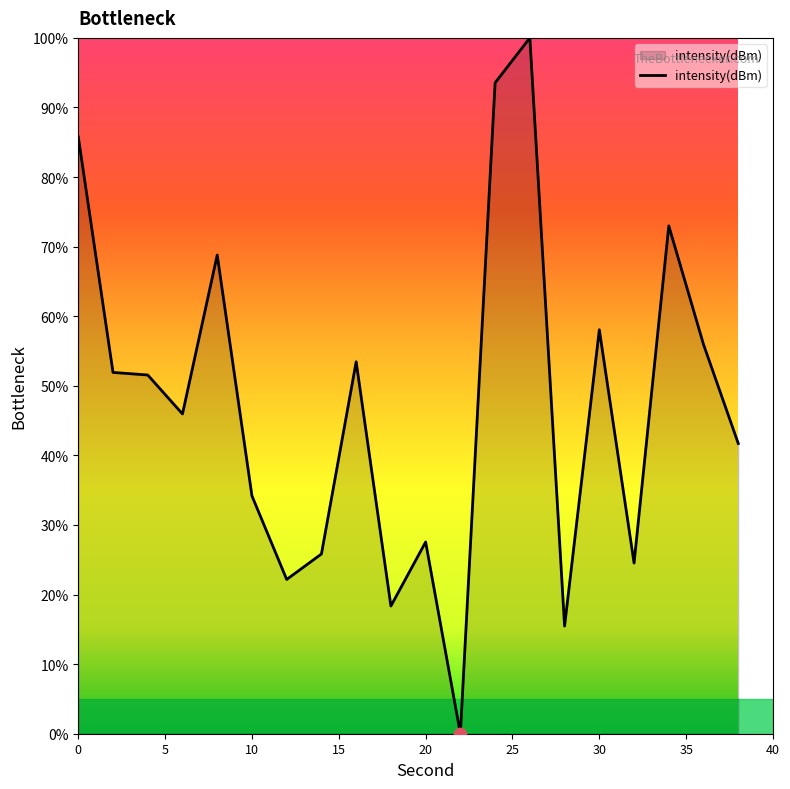

What is the difference between the maximum and minimum values?

100.0